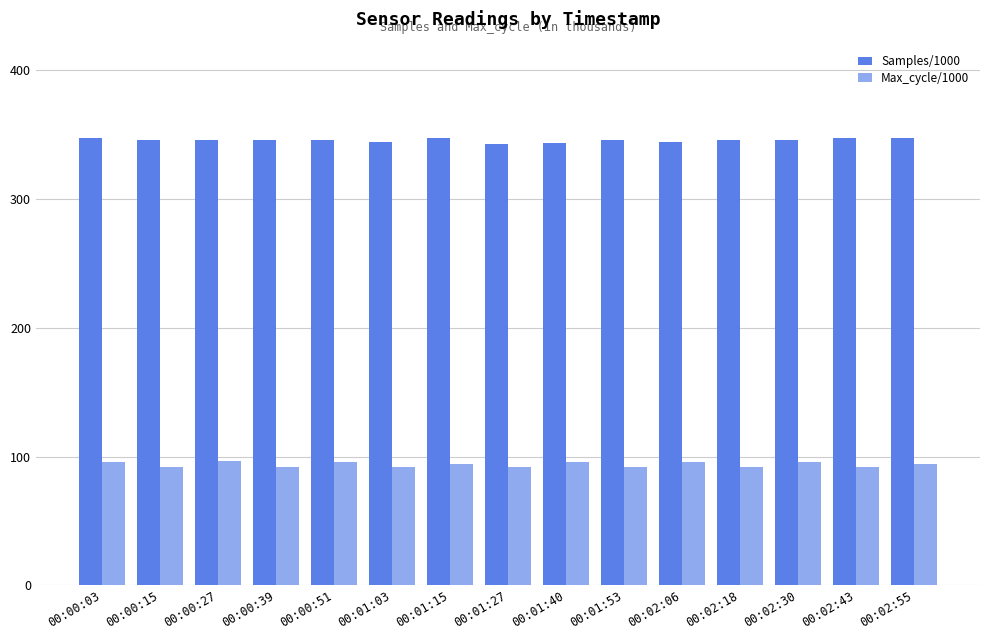

What is the lowest value of the Samples/1000 series?

343.0